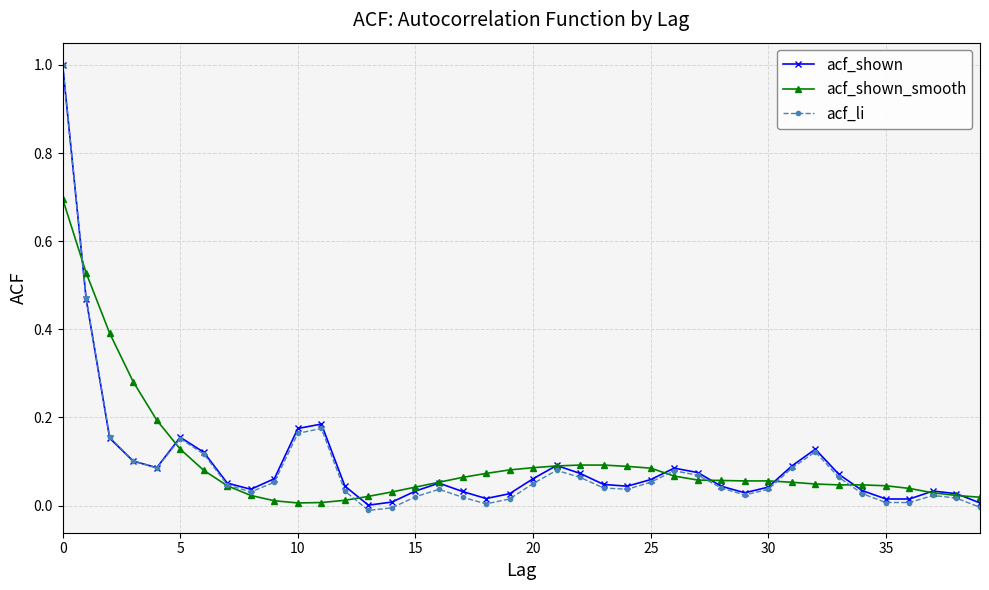

What are all the series names shown in the legend?

acf_shown, acf_shown_smooth, acf_li